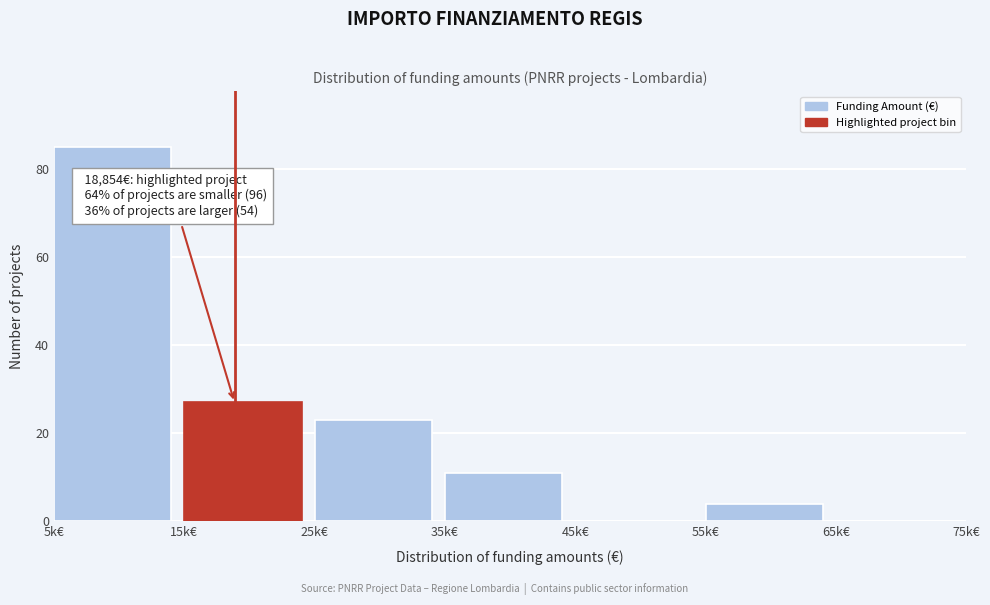

Reading right to left, extract all data points from this chart.

65k€=0	55k€=4	45k€=0	35k€=11	25k€=23	15k€=27	5k€=85